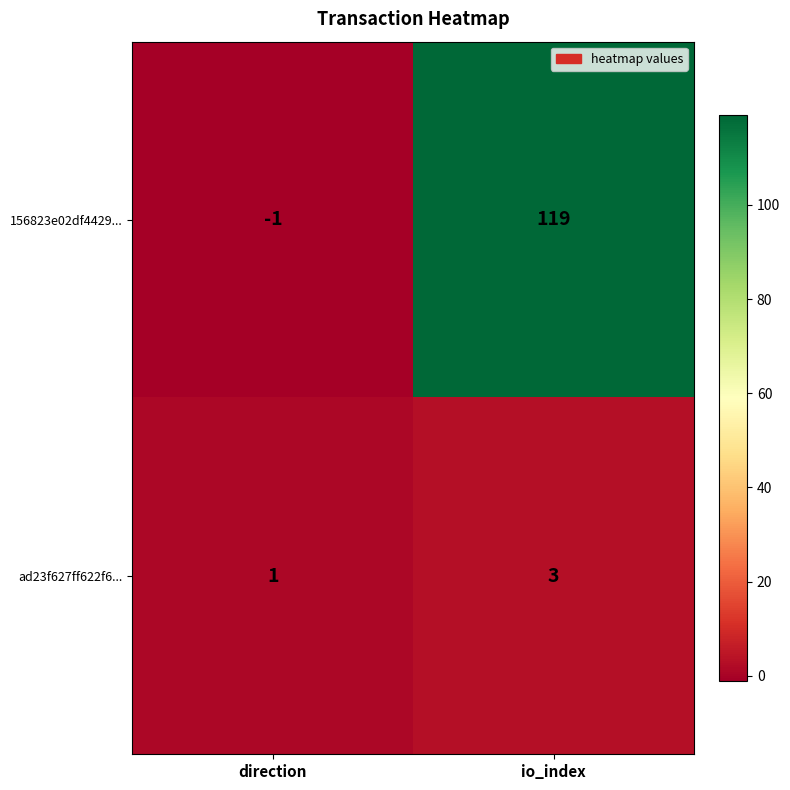

At which category does the chart reach its minimum across all series?

direction